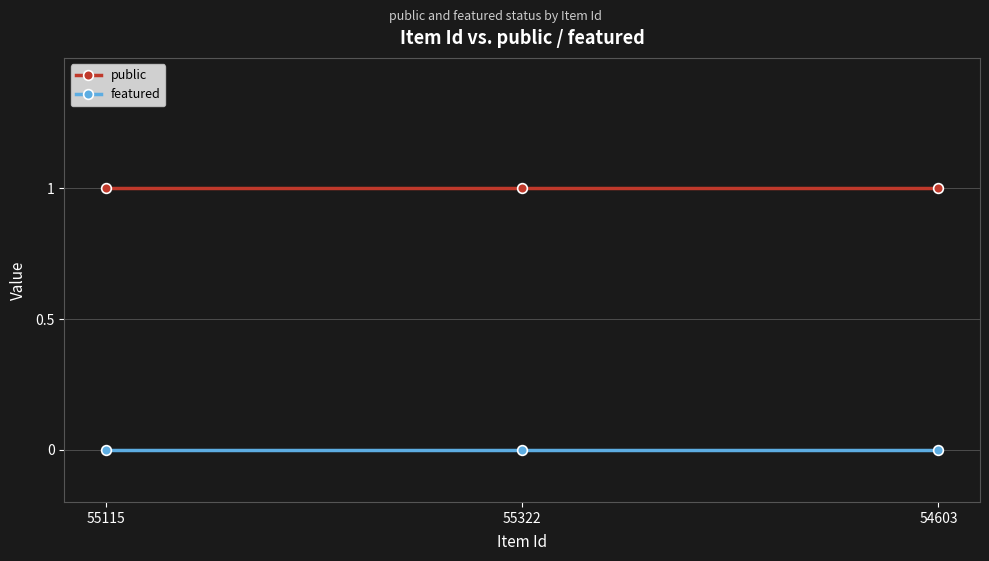

What is the spread (max minus min) of values at 55115?

1